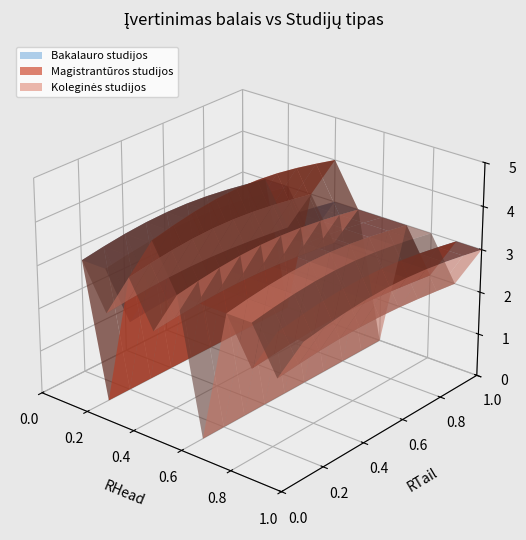

Reading left to right, list all the values displayed in this chart.

Bakalauro studijos: 0=3	1=3	2=2	3=3	4=3	5=3	6=3	7=2	8=3	9=3
Magistrantūros studijos: 0=3	1=0	2=3	3=4	4=3	5=3	6=3	7=2	8=3	9=3
Koleginės studijos: 0=3	1=2	2=3	3=2	4=3	5=0	6=3	7=3	8=2	9=3